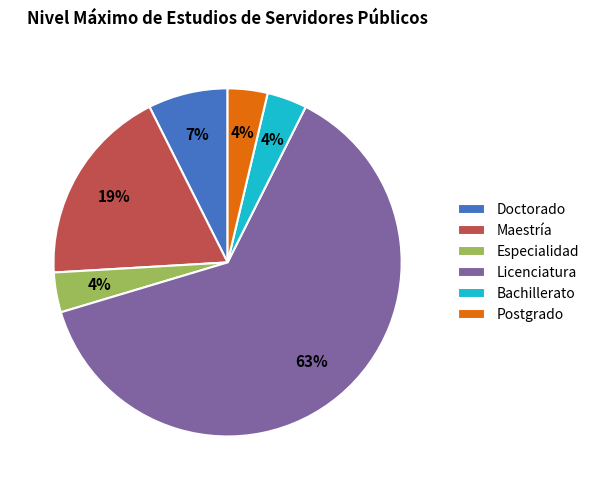

Which slice is the largest?

Licenciatura